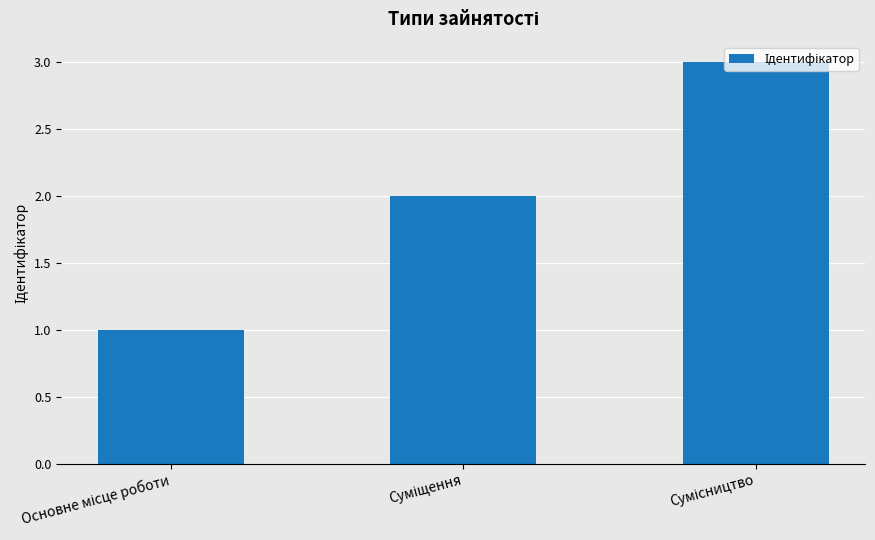

What is the maximum value shown in the chart?

3